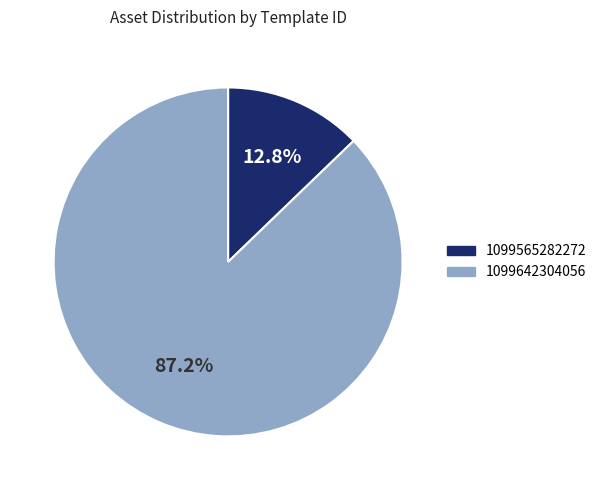

To the nearest percent, what is the combined percentage of 1099565282272 and 1099642304056?

100%